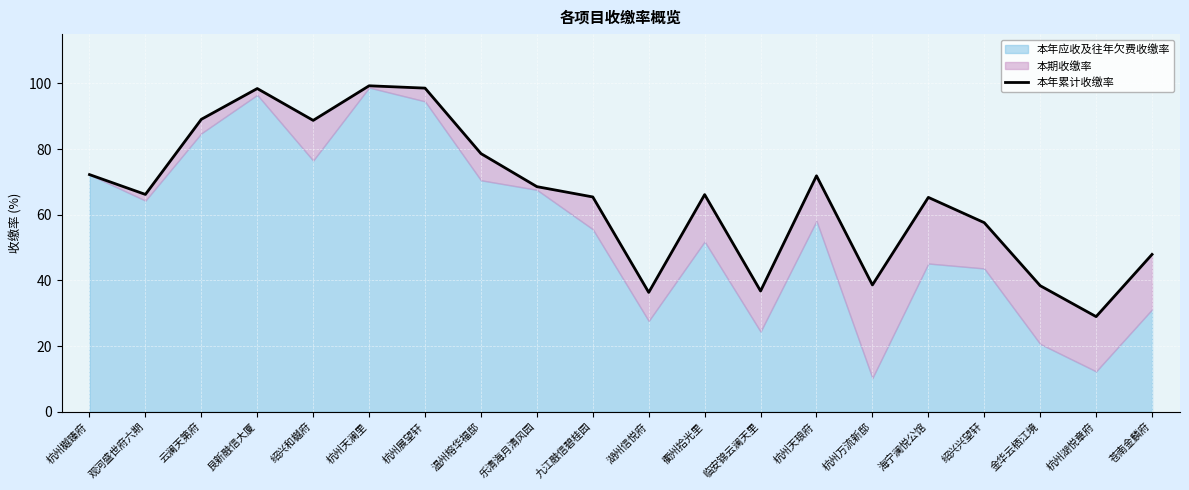

What position from the left is 杭州湖悦章府?

19